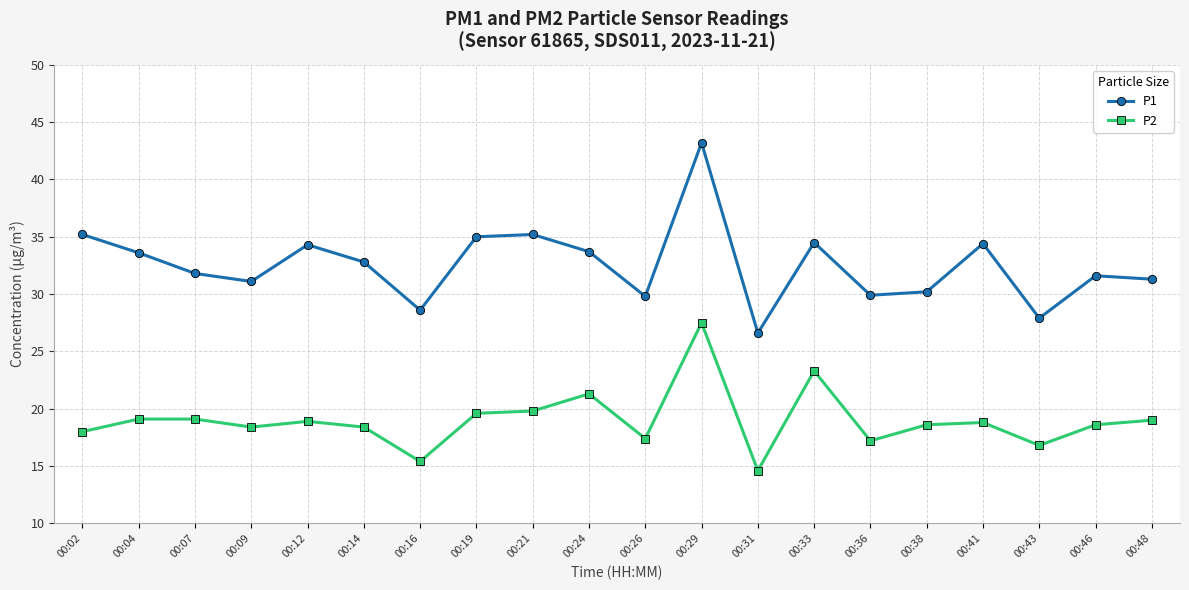

What is the value of the P2 point at the 12th from the left?

27.5